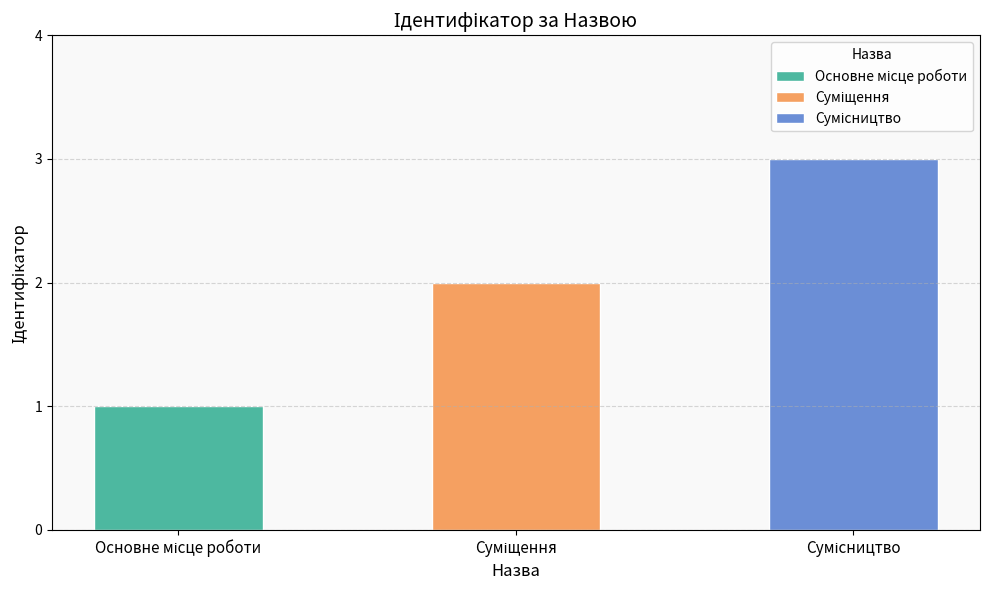

What position from the right is Основне місце роботи?

3